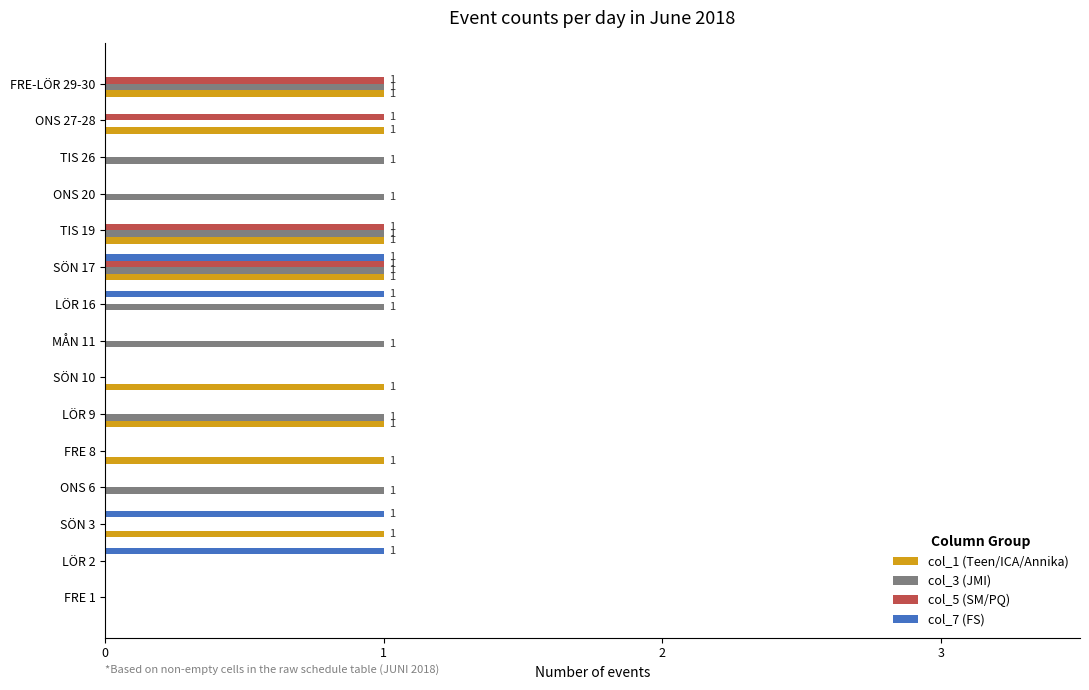

What is the sum of all col_5 (SM/PQ) values?

4